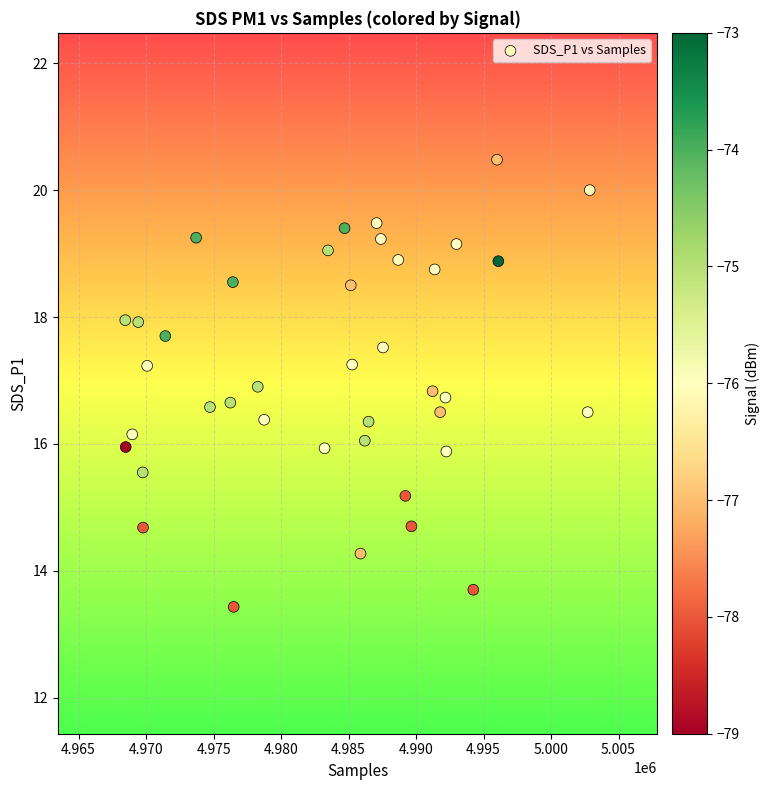

What is the range of X values (max minus min)?

34412.0